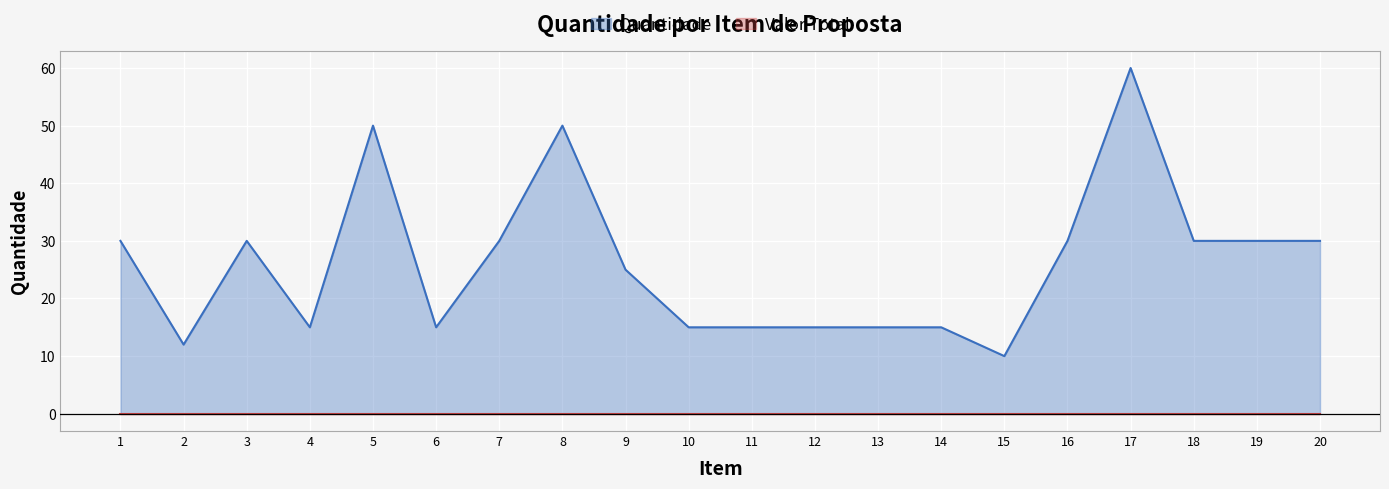

True or false: Valor Total has a value of 0 at 17.

True